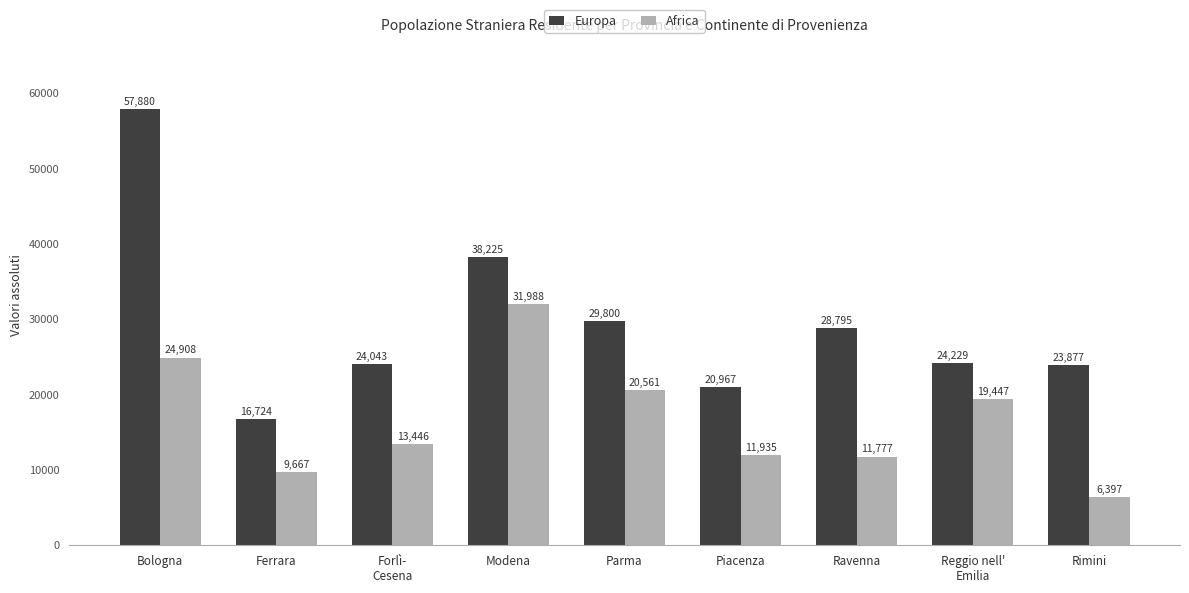

Which series has the largest total across all categories?

Europa